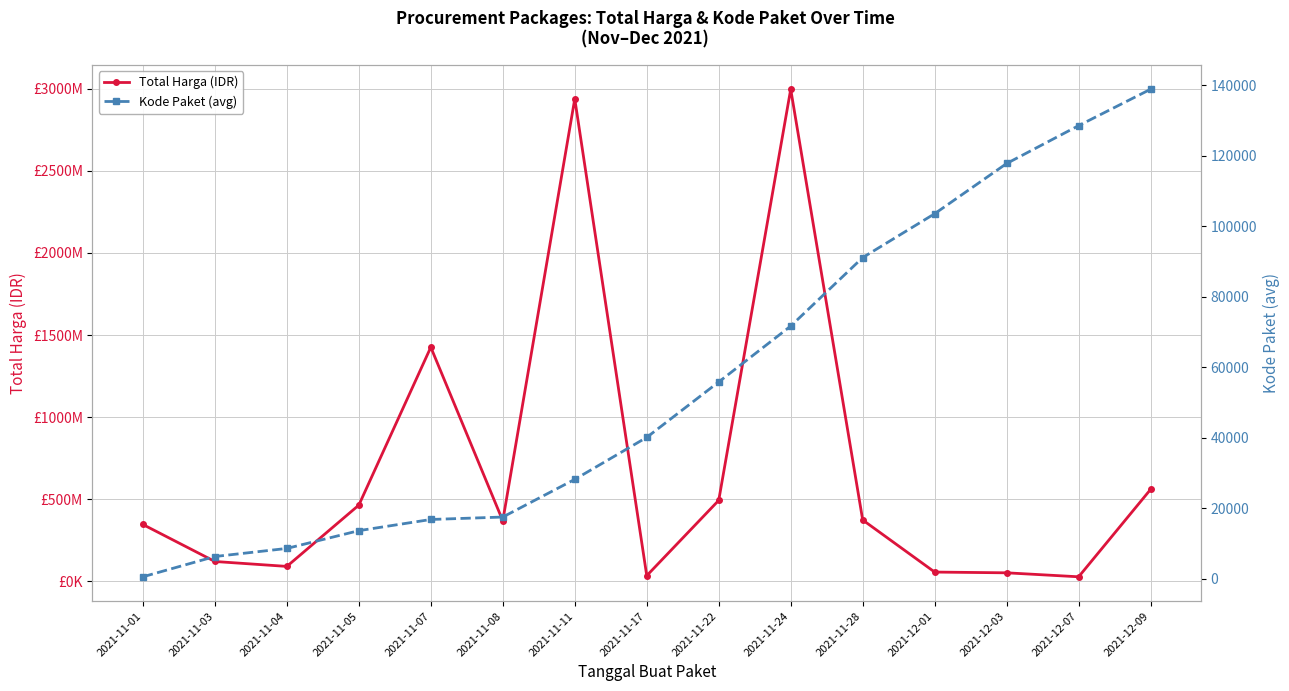

Which has a higher value, 2021-11-05 or 2021-11-08?

2021-11-05